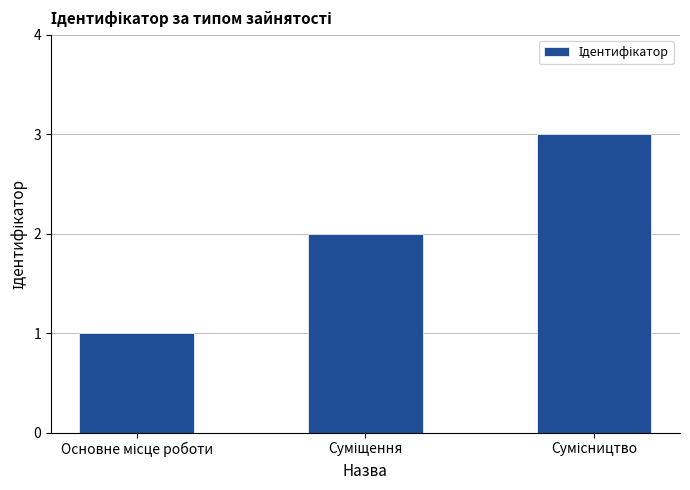

What is the average value?

2